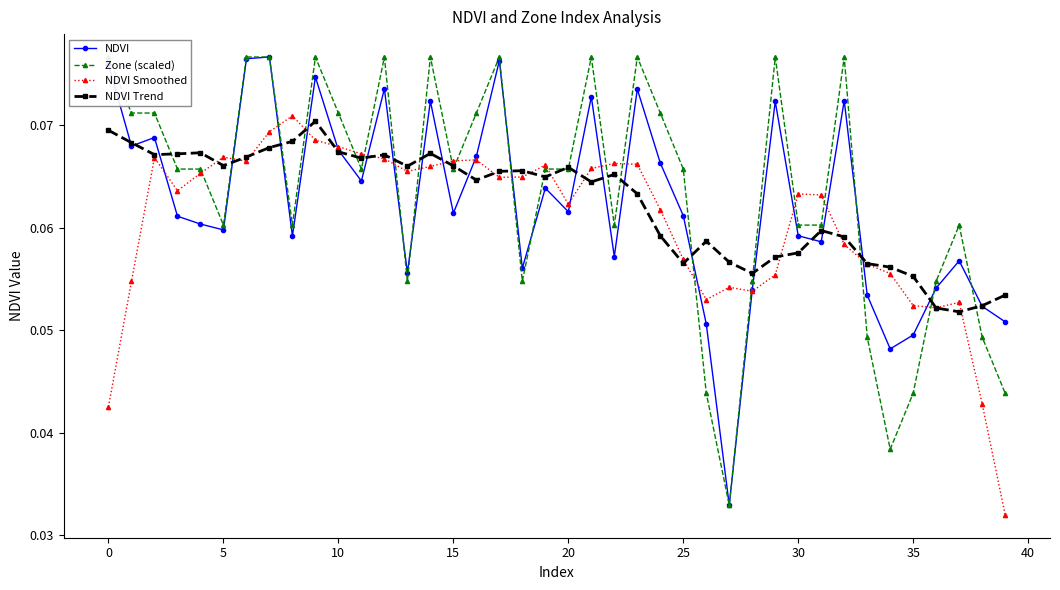

True or false: NDVI has more than 1 interior local peaks.

True